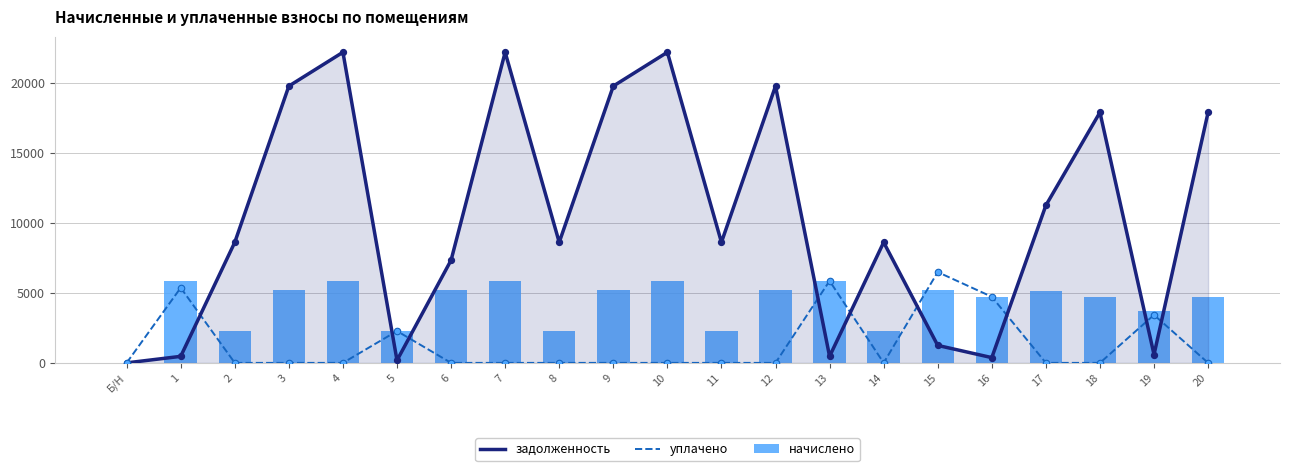

What are all the series names shown in the legend?

задолженность, уплачено, начислено